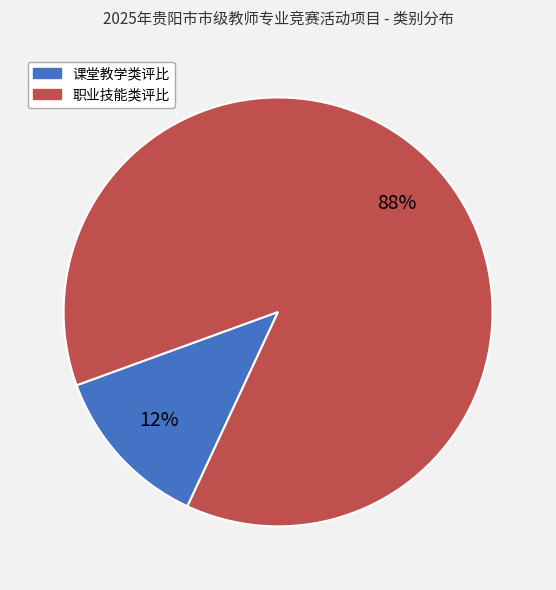

True or false: 职业技能类评比 accounts for 99% of the total.

False